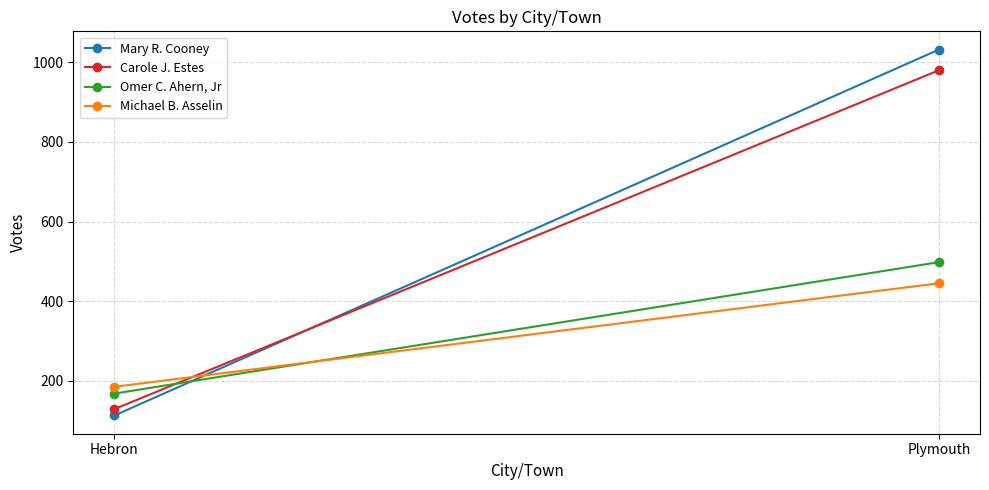

How many distinct data groups are displayed?

4